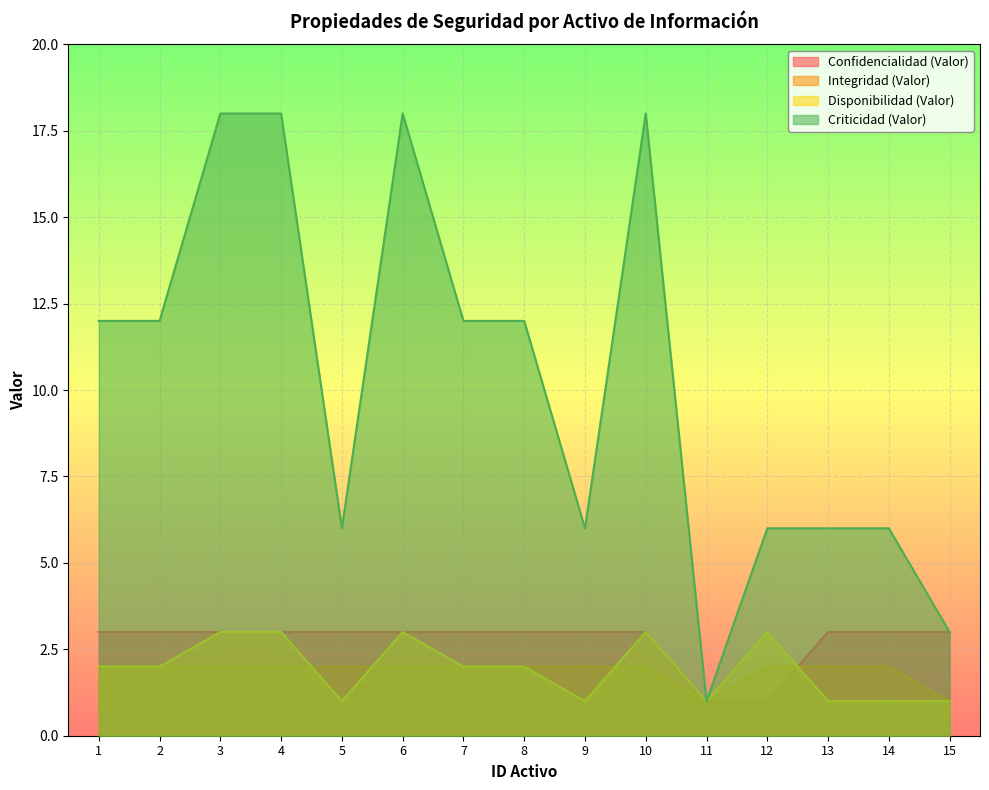

At how many categories does at least one series exceed 9?

8